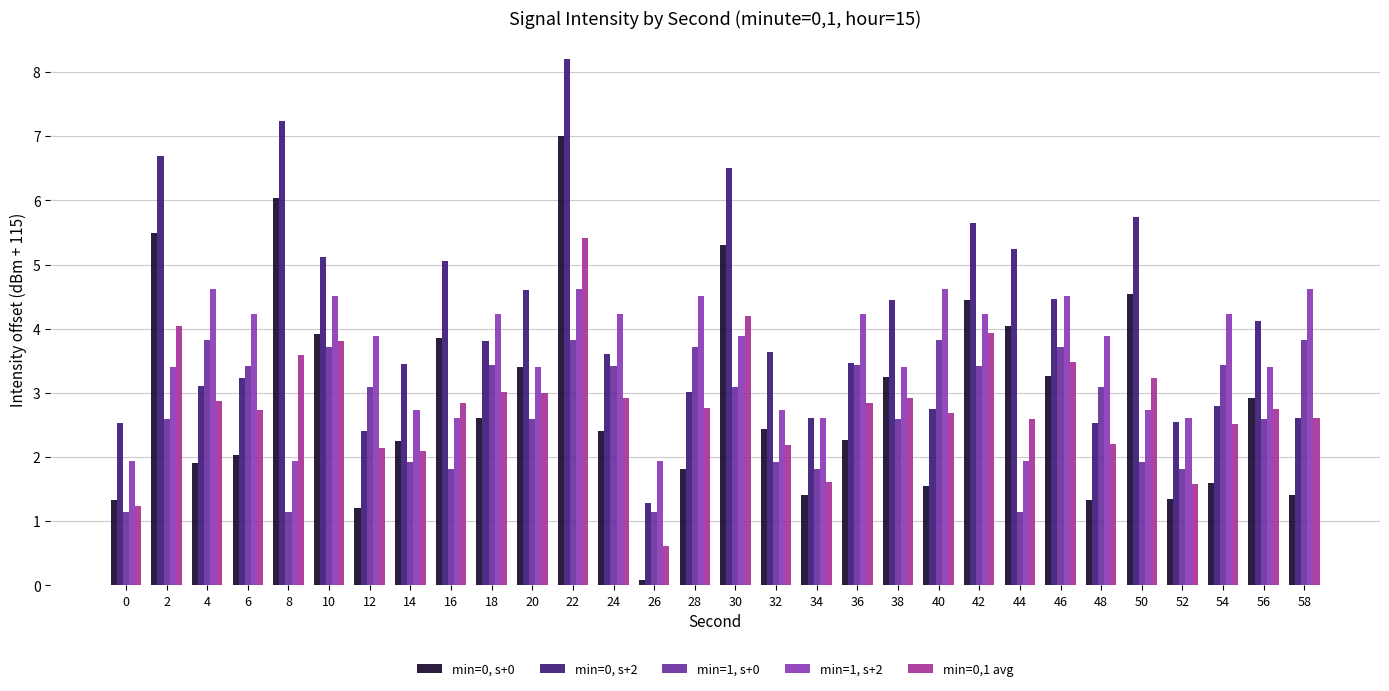

What is the difference between the highest and lowest values at 16?

3.2